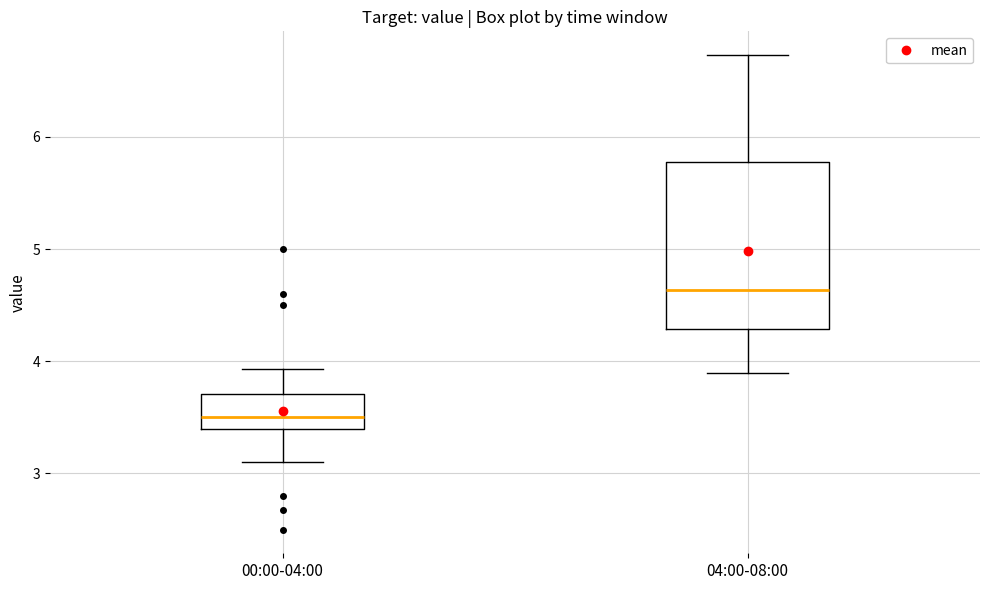

Reading left to right, transcribe this box plot: for each box, give where its median line is, the range the box spans, and where its two whiskers end, as read against the y-axis. The values are not printed on the chart, so give them approximately, as read against the axis.

00:00-04:00: median 3.5, box 3.4 to 3.7, whiskers 3.1 to 3.9
04:00-08:00: median 4.6, box 4.3 to 5.8, whiskers 3.9 to 6.7